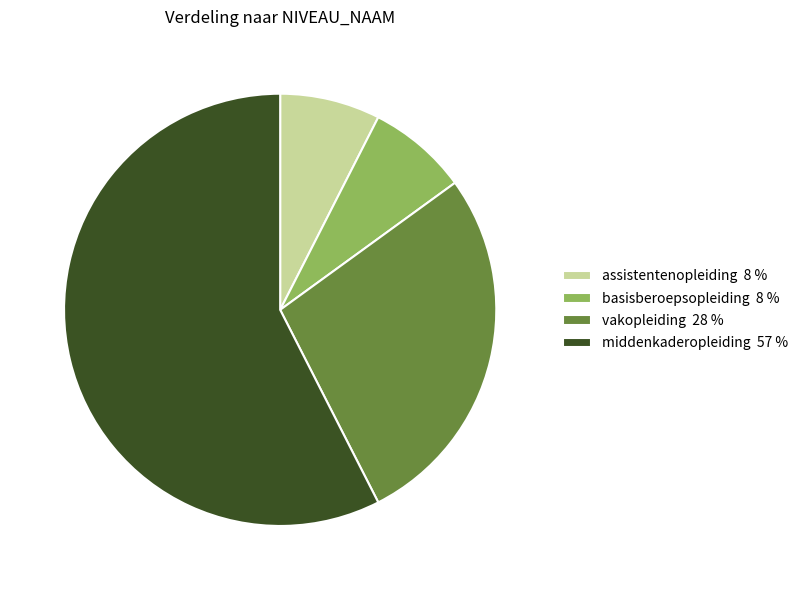

Approximately how many times larger is the value at middenkaderopleiding 57 % compared to assistentenopleiding 8 %?

7.7